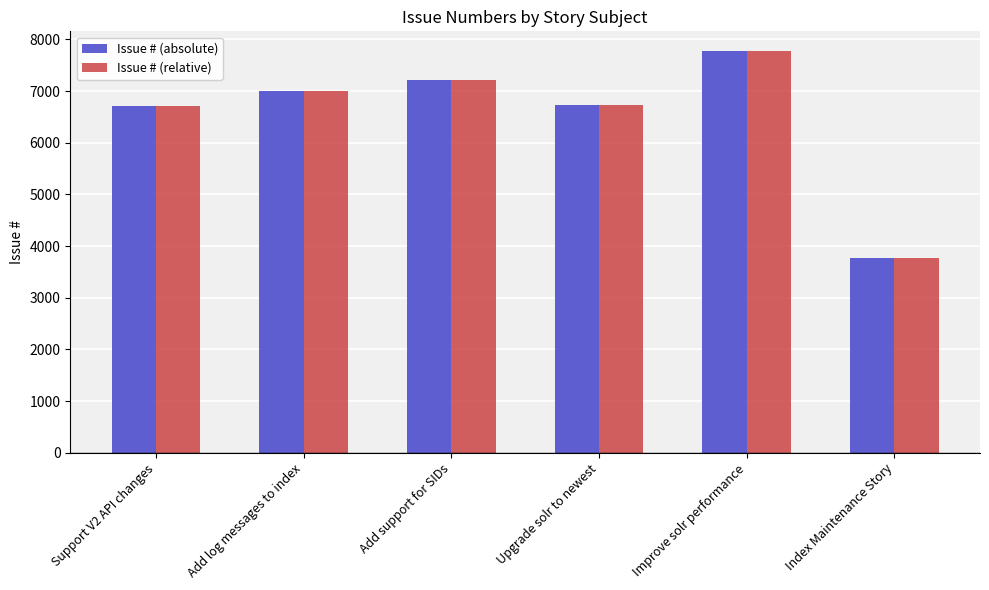

The Issue # (relative) series shows 13862 at Improve solr performance. True or false?

False